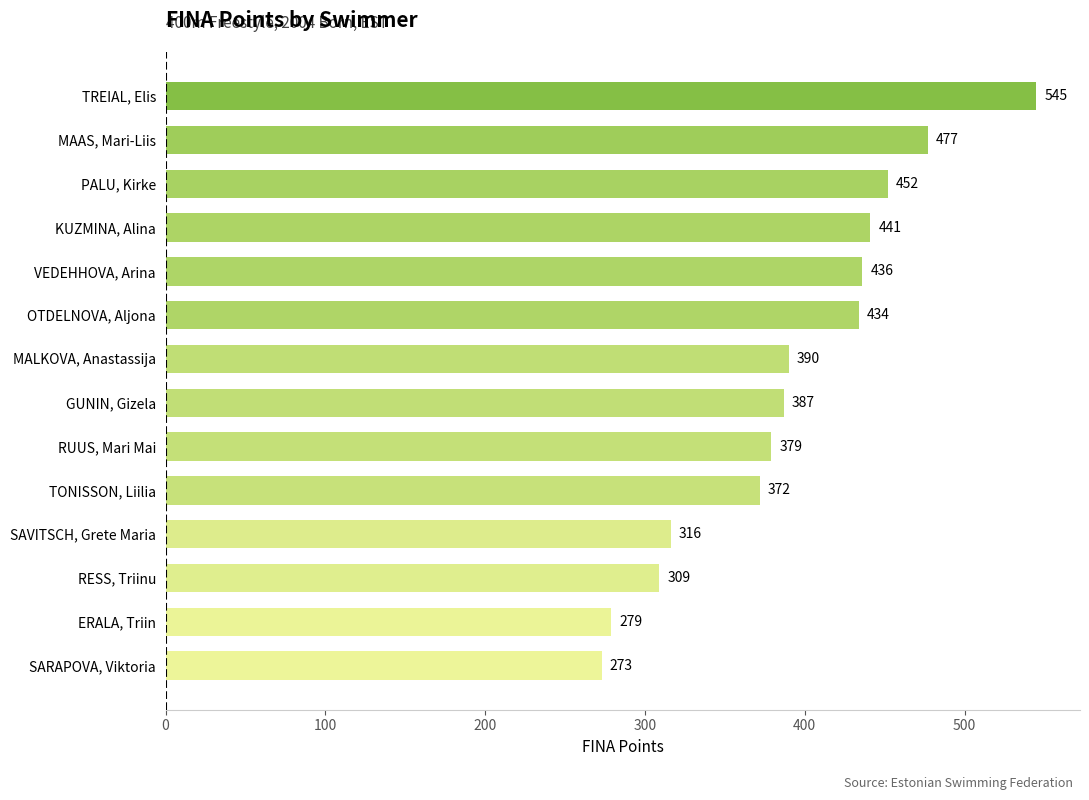

Rank the categories by value from highest to lowest.

TREIAL, Elis, MAAS, Mari-Liis, PALU, Kirke, KUZMINA, Alina, VEDEHHOVA, Arina, OTDELNOVA, Aljona, MALKOVA, Anastassija, GUNIN, Gizela, RUUS, Mari Mai, TONISSON, Liilia, SAVITSCH, Grete Maria, RESS, Triinu, ERALA, Triin, SARAPOVA, Viktoria